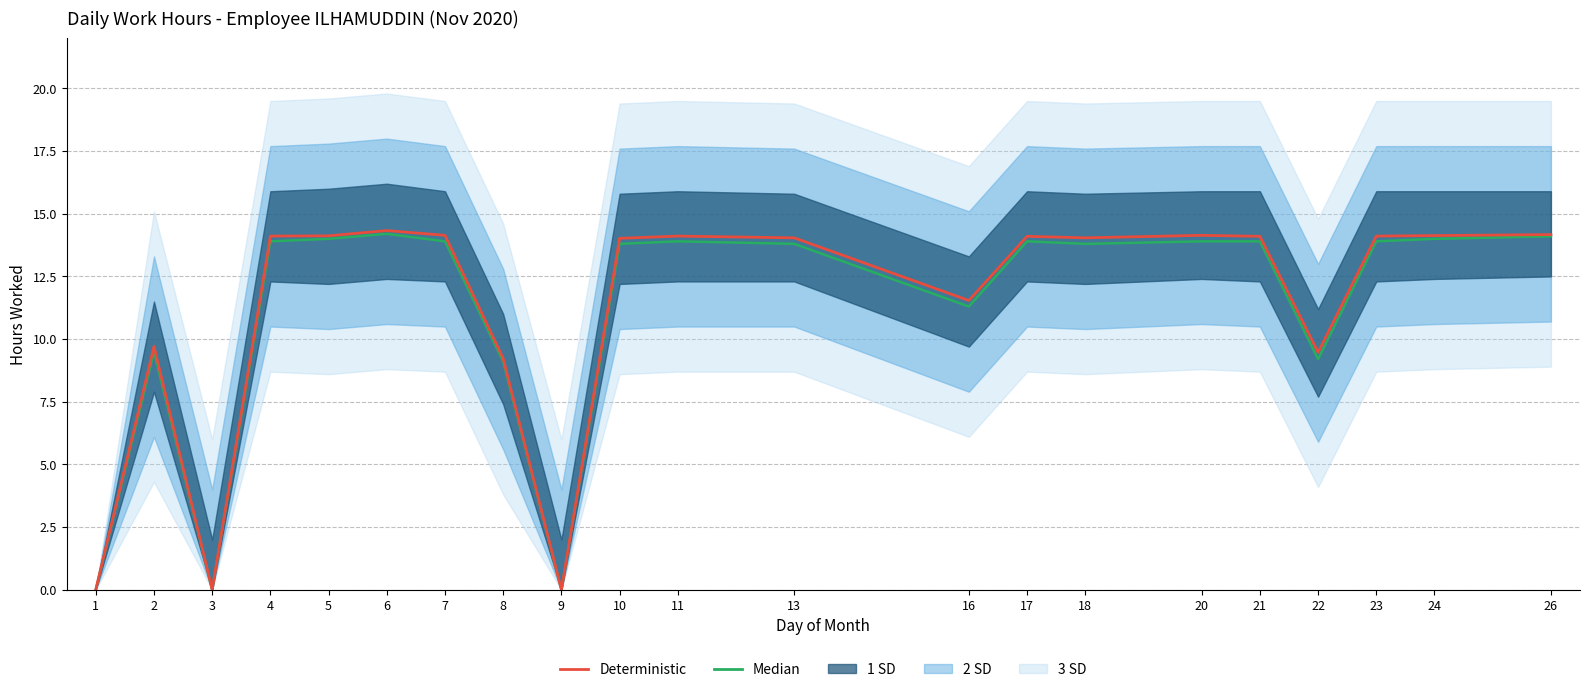

Is this an area chart (filled region under the line)?

No